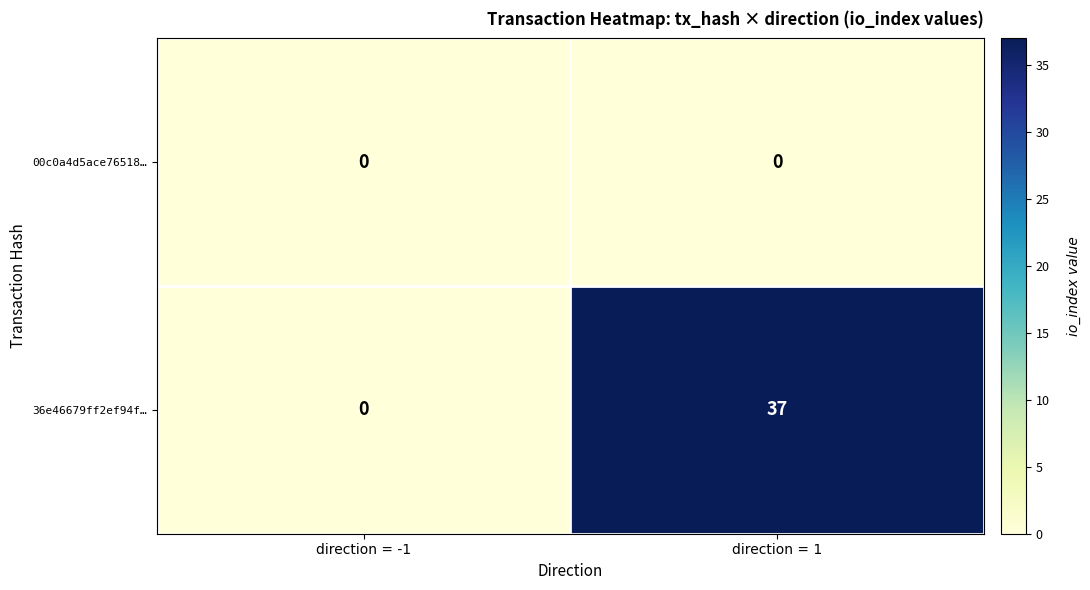

List the series in order of their overall mean, highest first.

36e46679ff2ef94f…, 00c0a4d5ace76518…